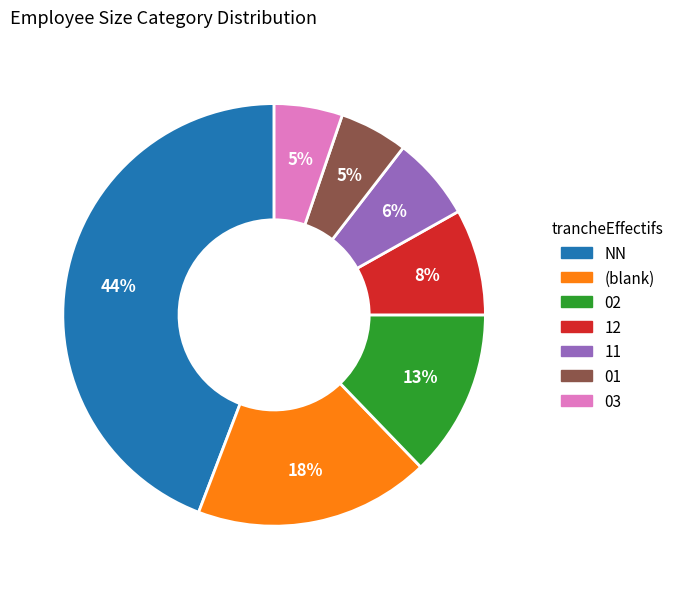

Does any single category account for the majority?

No